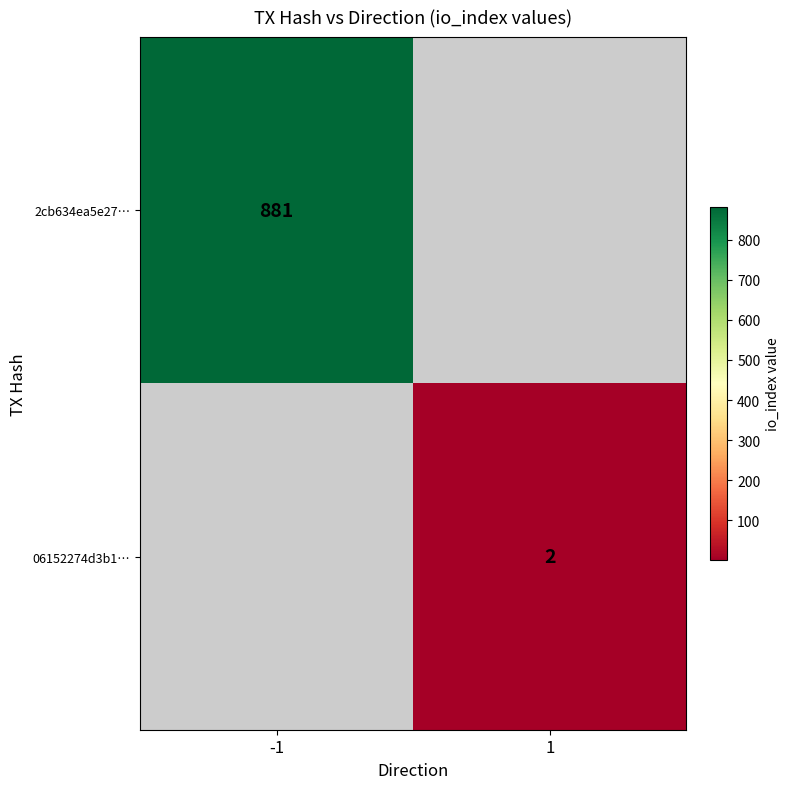

True or false: 06152274d3b1… has a value of 2 at 1.

True